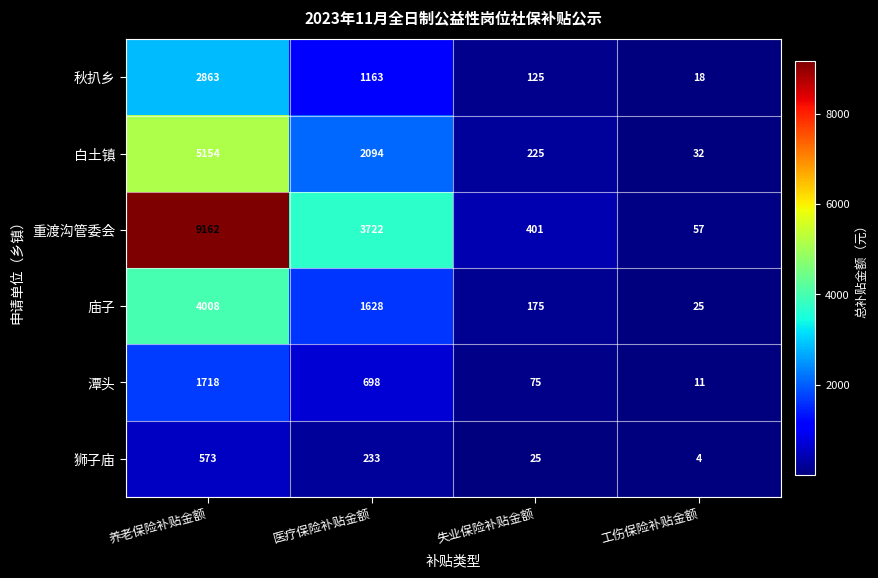

List the series in order of their peak value, highest first.

重渡沟管委会, 白土镇, 庙子, 秋扒乡, 潭头, 狮子庙